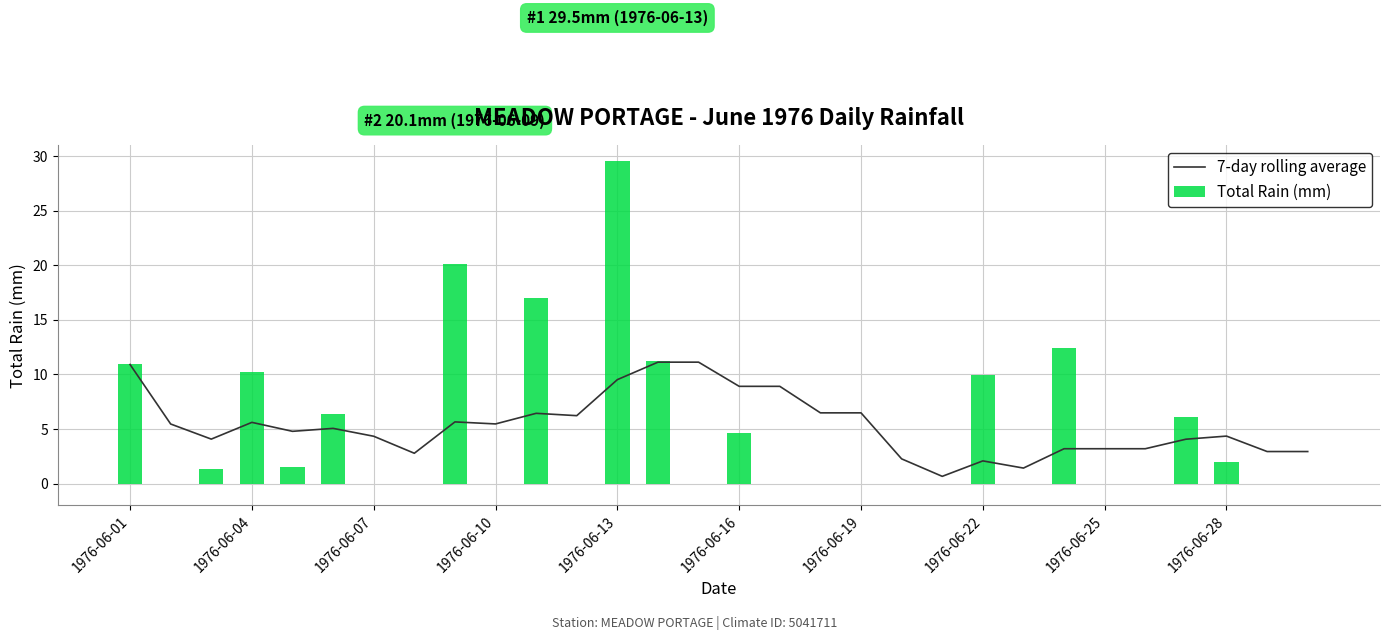

The value of 7-day rolling average at 25 is 3.2. True or false?

True